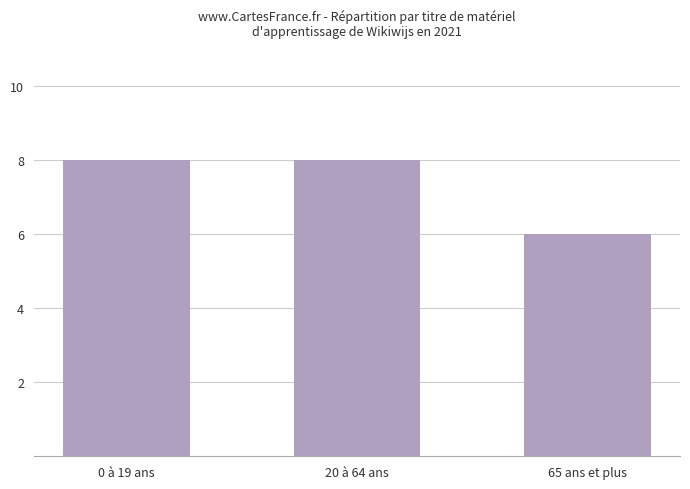

What is the label of the 2nd bar from the left?

20 à 64 ans